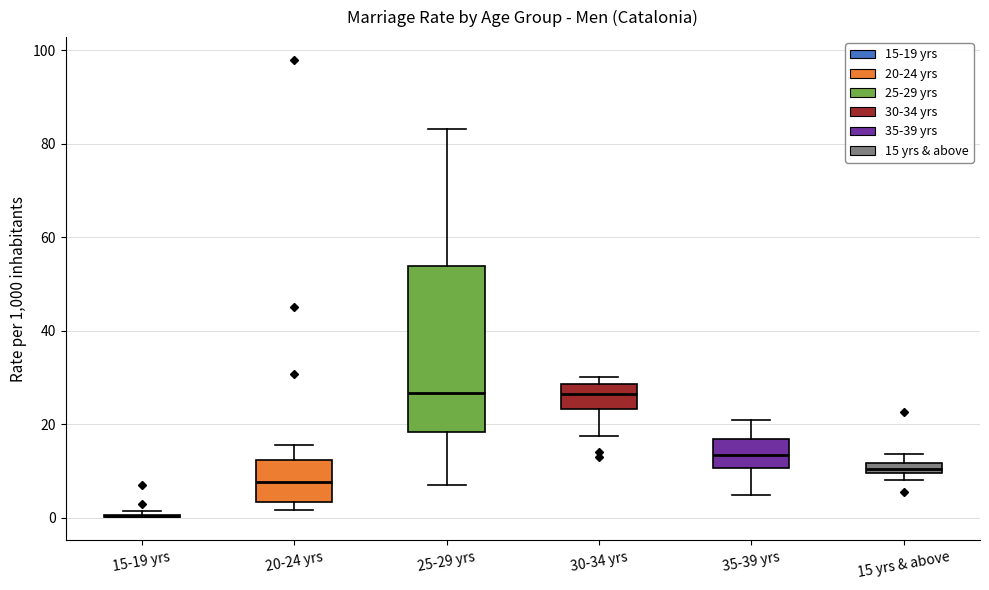

Where is the upper edge of the box for 35-39 yrs on the y-axis? The values are not printed on the chart, so give them approximately, as read against the axis.

16